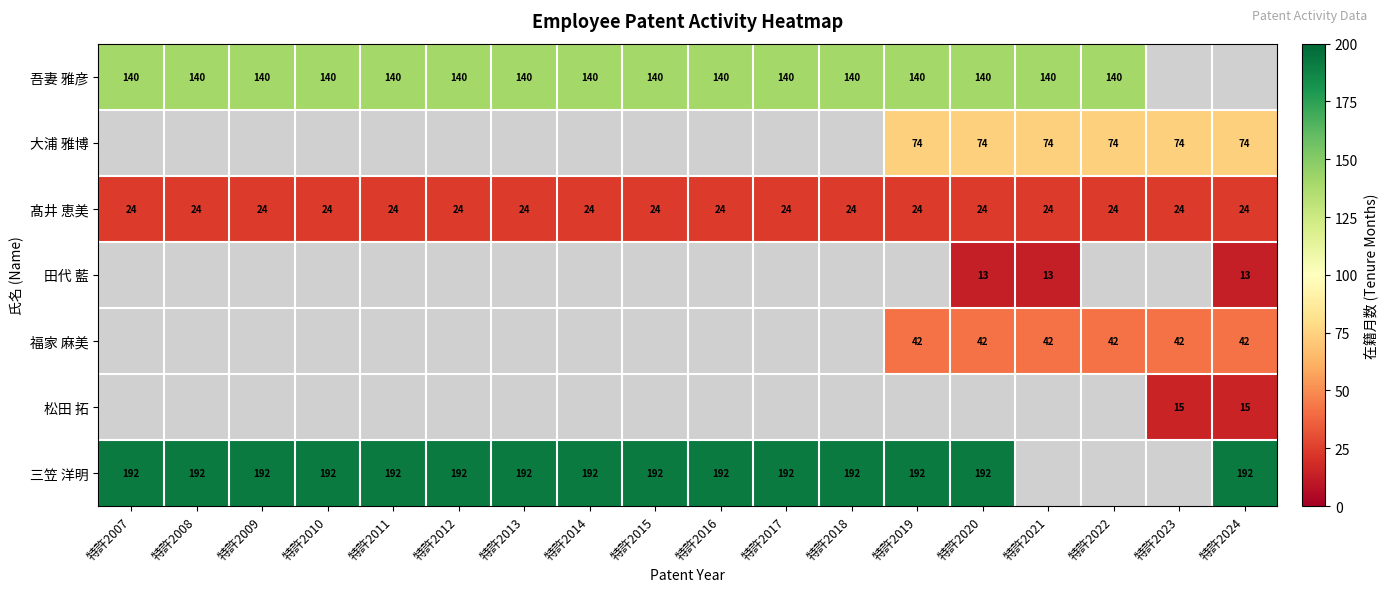

The value of 大浦 雅博 at 特許2022 is 74. True or false?

True